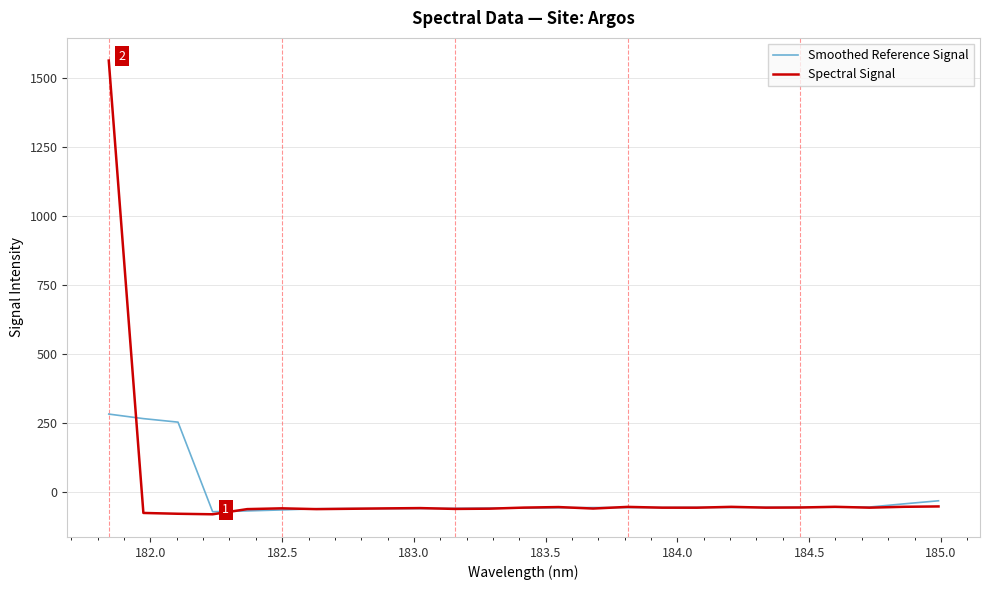

How many values in the Smoothed Reference Signal series exceed -58?

11